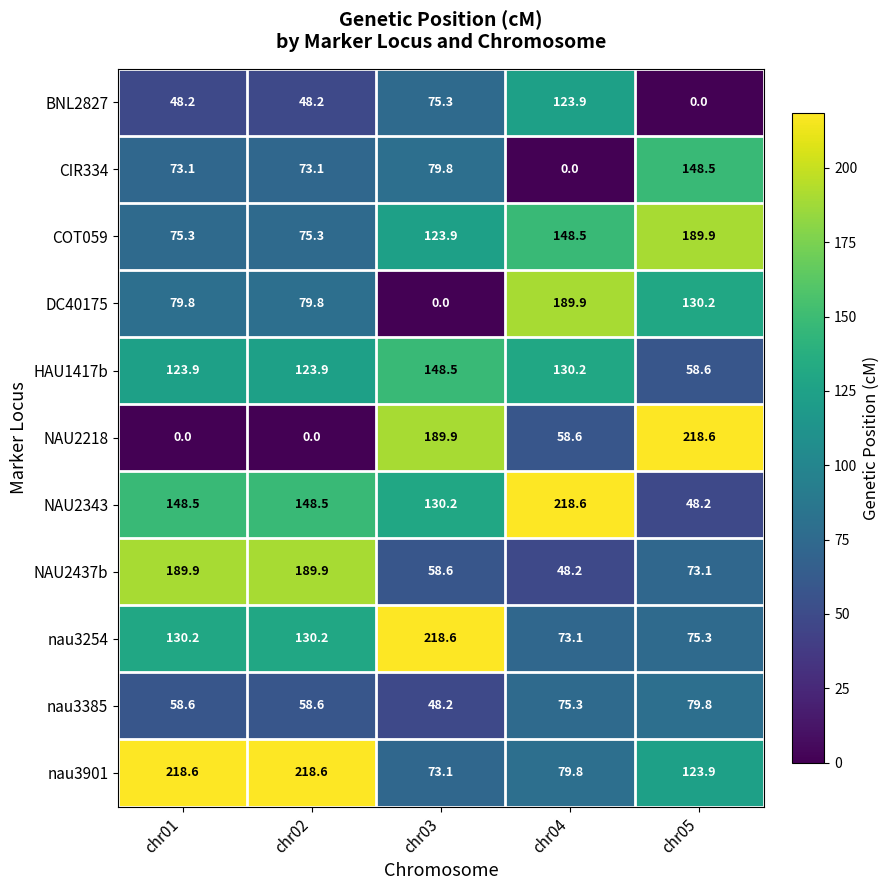

Is the value of NAU2343 at chr01 greater than the value of DC40175 at chr02?

Yes